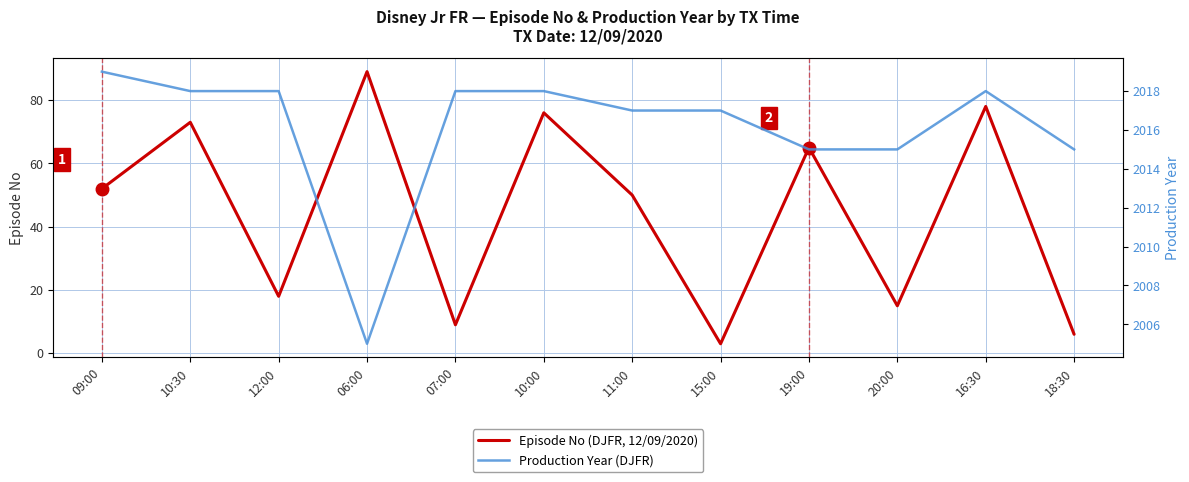

Reading left to right, list all the values displayed in this chart.

Episode No (DJFR, 12/09/2020): 09:00=52	10:30=73	12:00=18	06:00=89	07:00=9	10:00=76	11:00=50	15:00=3	19:00=65	20:00=15	16:30=78	18:30=6
Production Year (DJFR): 09:00=2019	10:30=2018	12:00=2018	06:00=2005	07:00=2018	10:00=2018	11:00=2017	15:00=2017	19:00=2015	20:00=2015	16:30=2018	18:30=2015